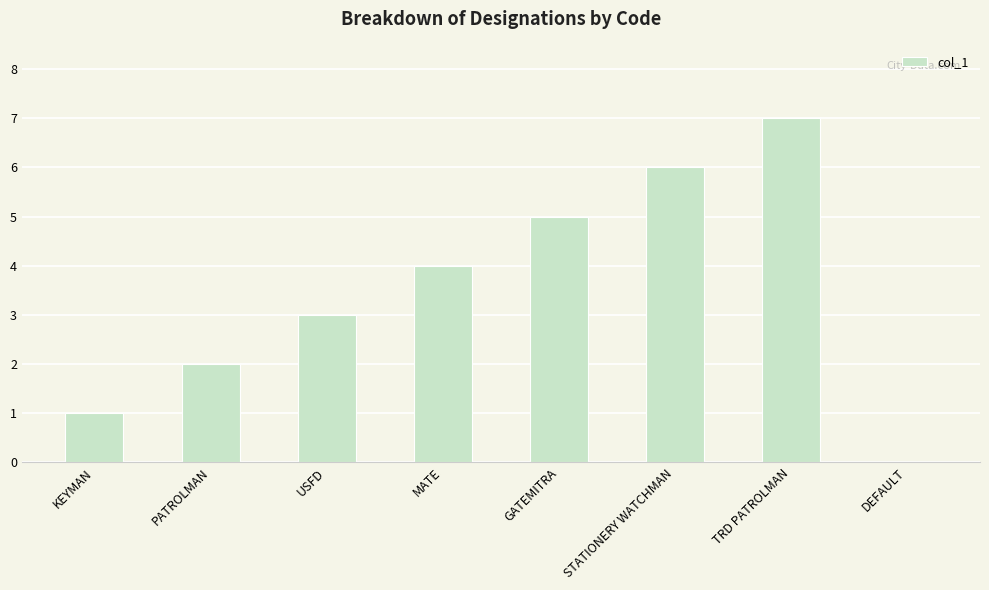

Count the values in the range 2 to 6.

5